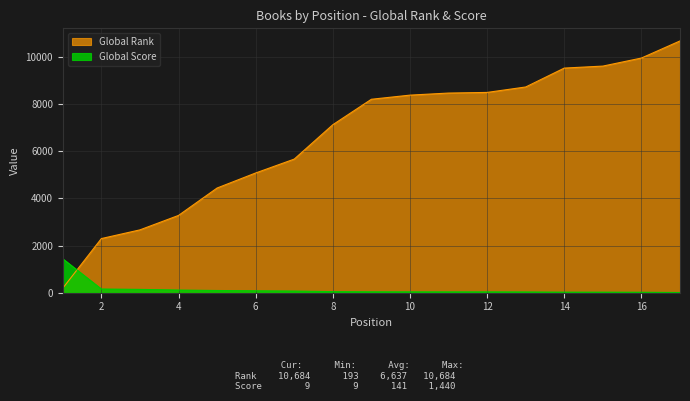

Which series changed the most between 6 and 7?

Global Rank